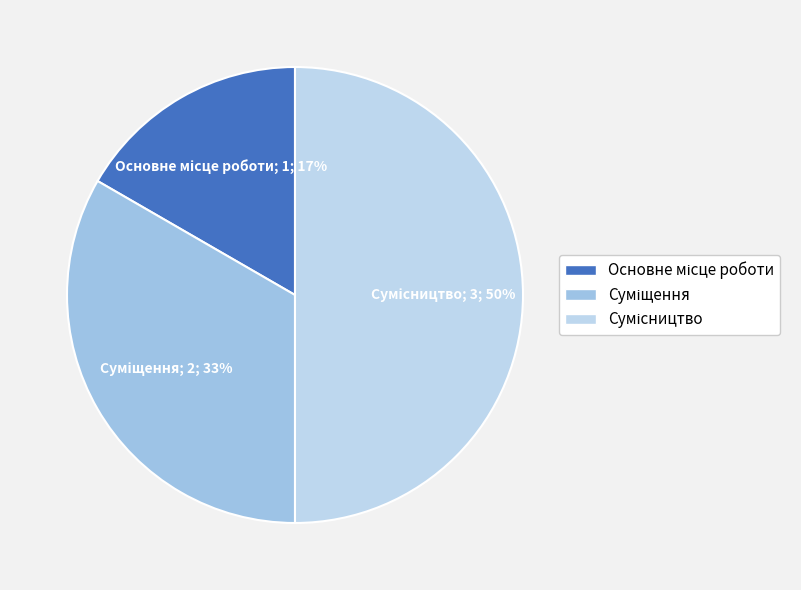

Count the number of slices in the pie.

3